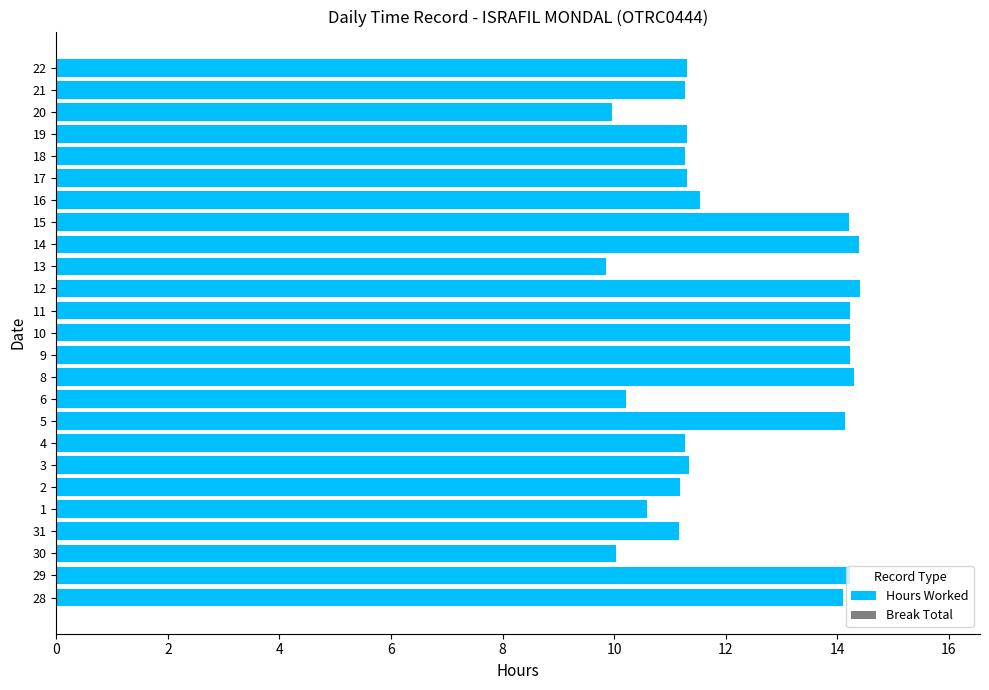

What is the sum of the values at 9 and 22?

25.5